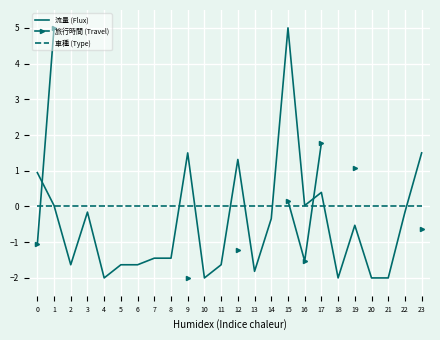

What is the value of the 旅行時間 (Travel) point at the 20th from the left?

1.1